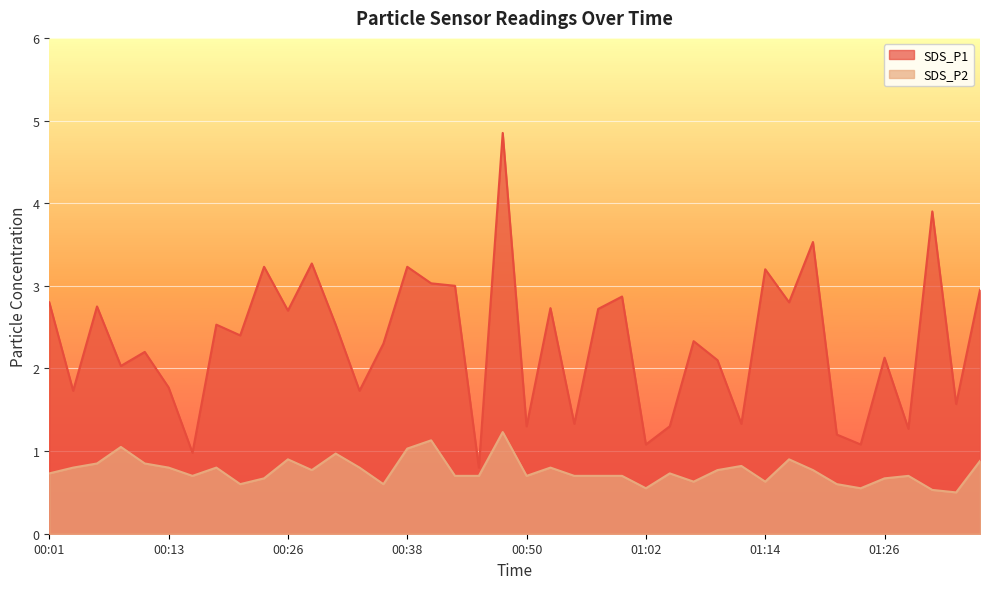

Rank the series by their maximum value, from lowest to highest.

SDS_P2, SDS_P1